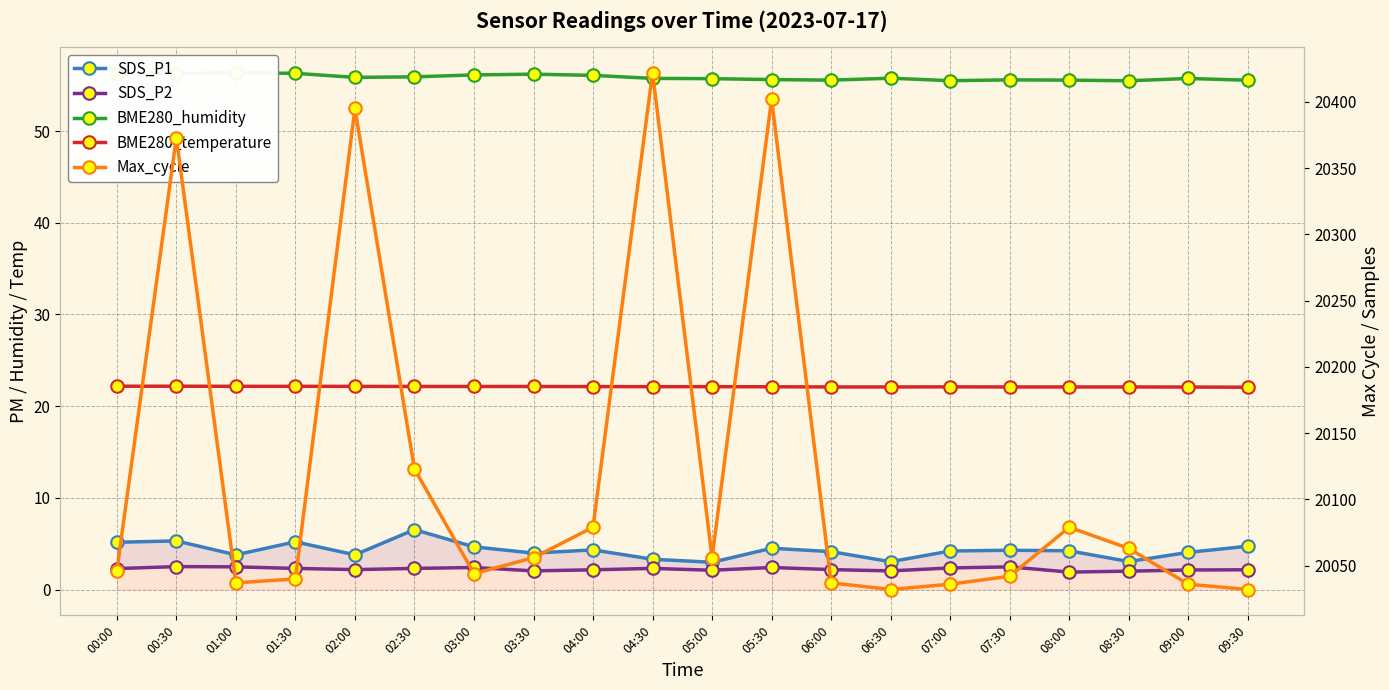

What is the spread (max minus min) of values at 05:30?

20399.6